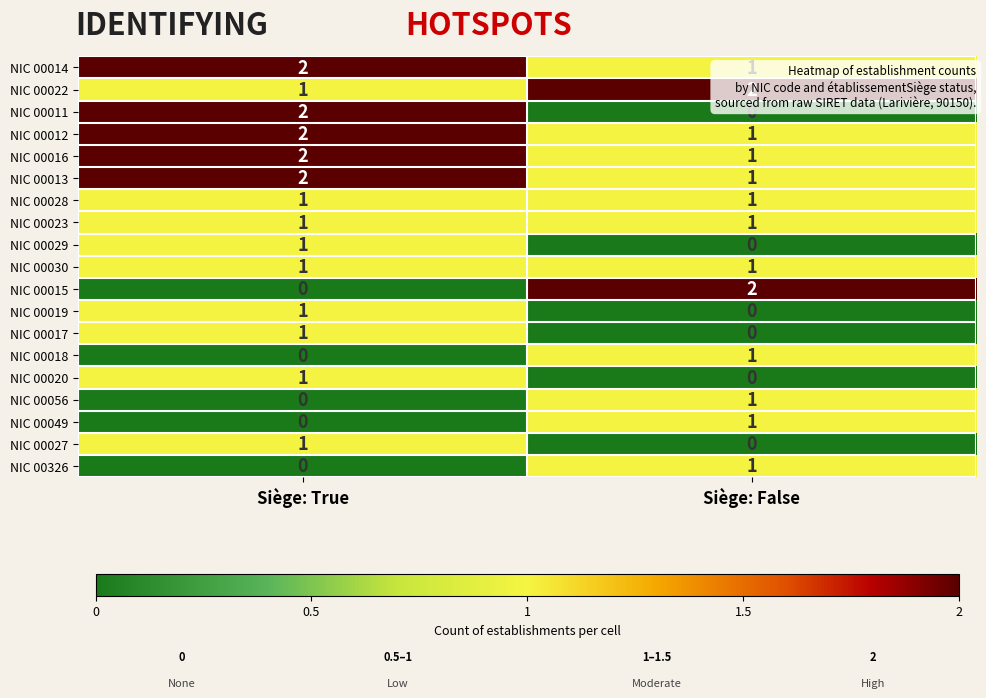

At which label does NIC 00014 reach its peak?

Siège: True